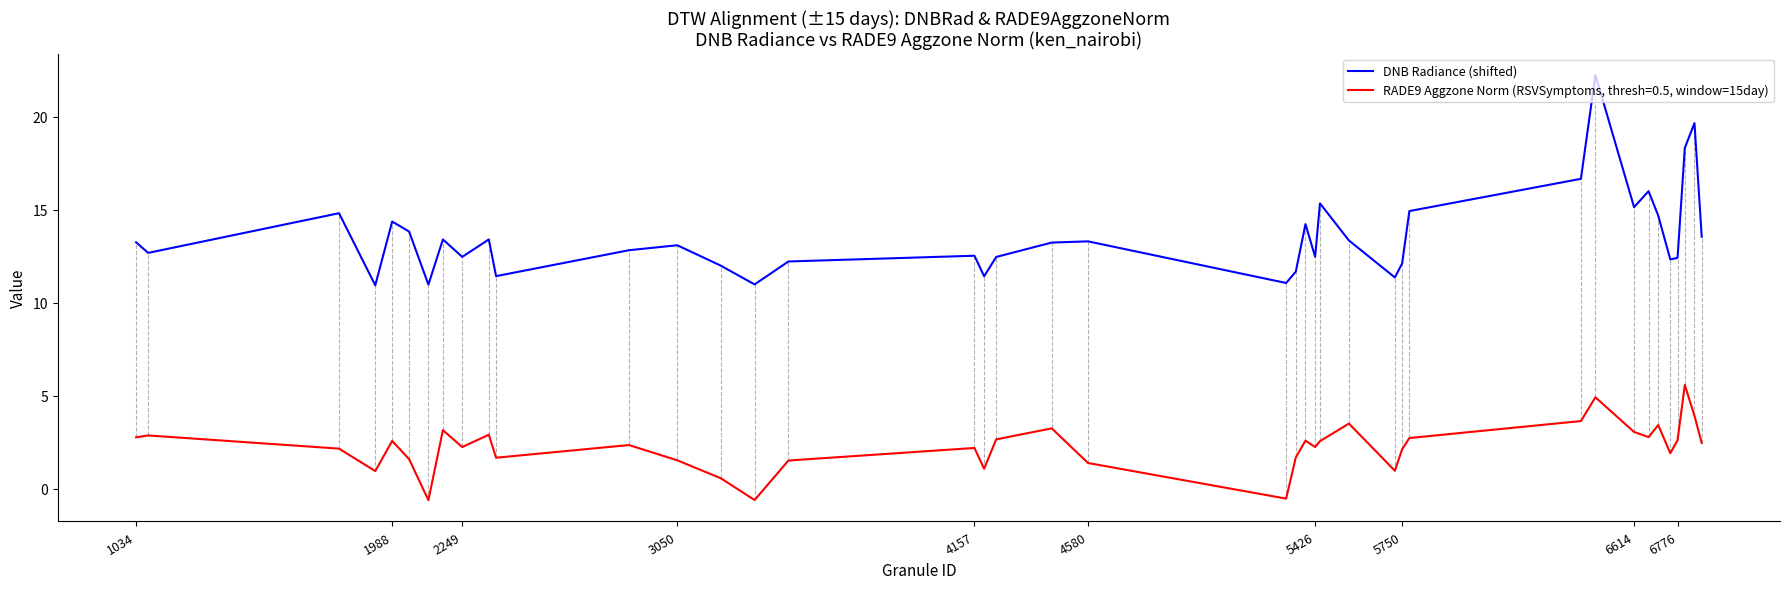

Which series has the largest total across all categories?

DNB Radiance (shifted)